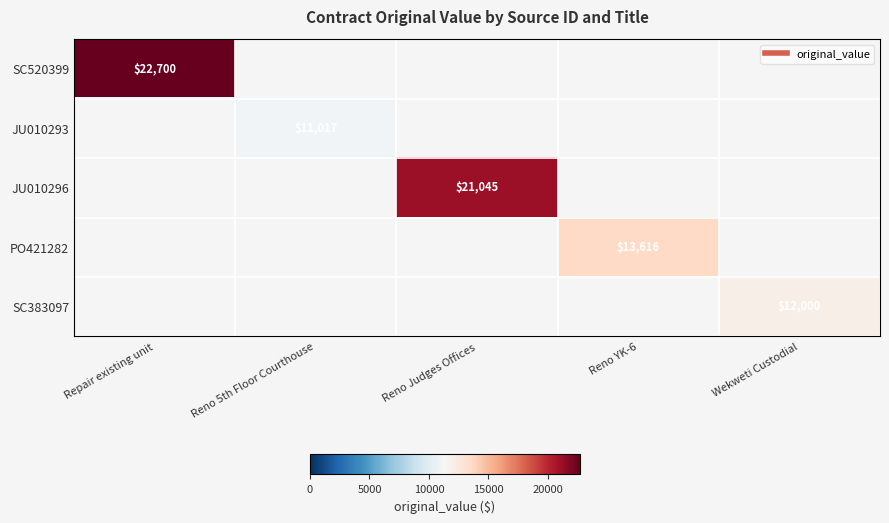

At Wekweti Custodial, list the series in order from smallest to largest.

SC520399, JU010293, JU010296, PO421282, SC383097